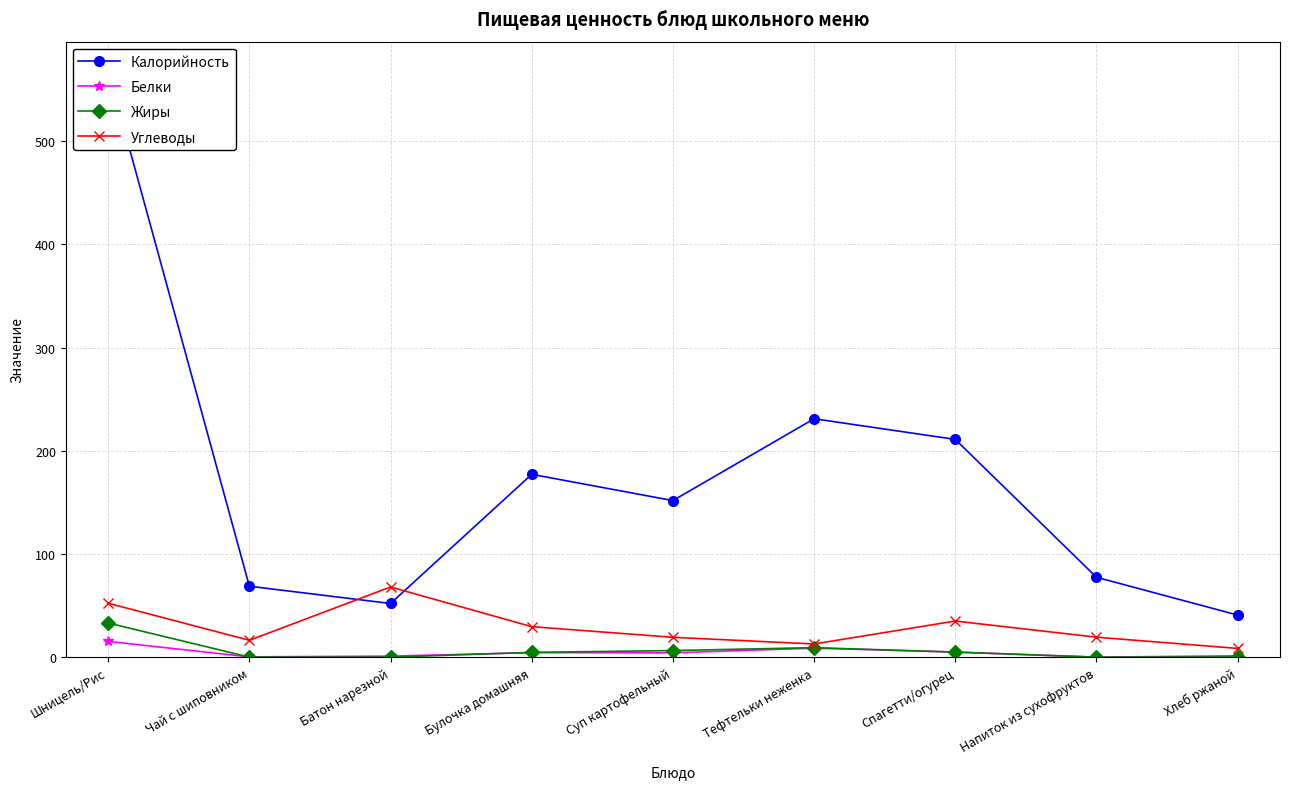

At which category is the sum across all series the highest?

Шницель/Рис